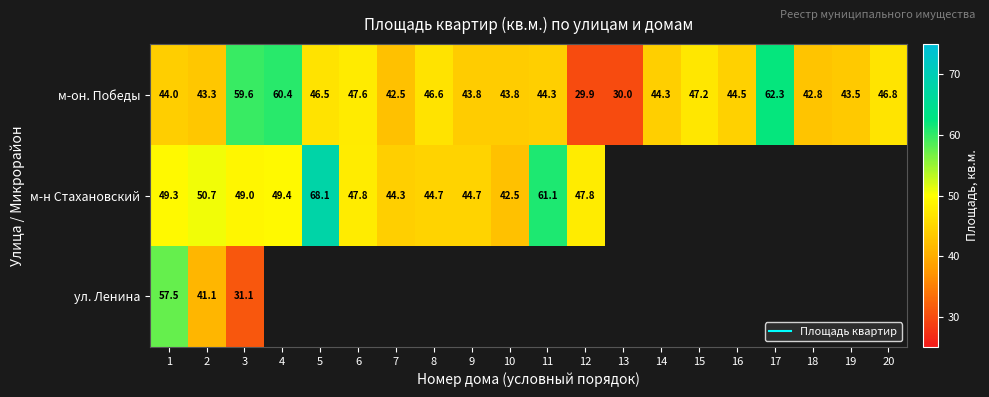

At how many categories does at least one series exceed 59?

5